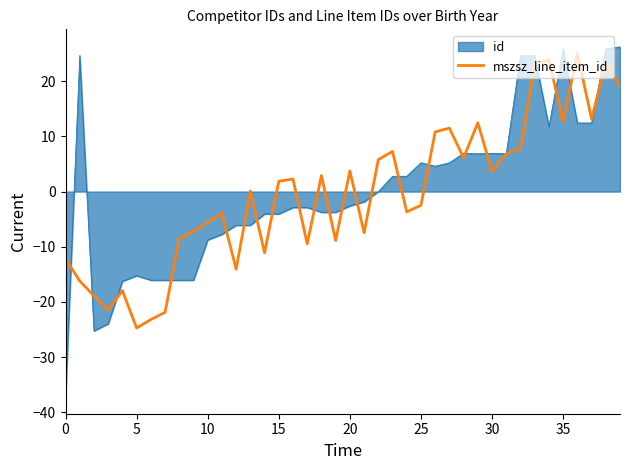

What is the minimum value shown in the chart?

-37.1